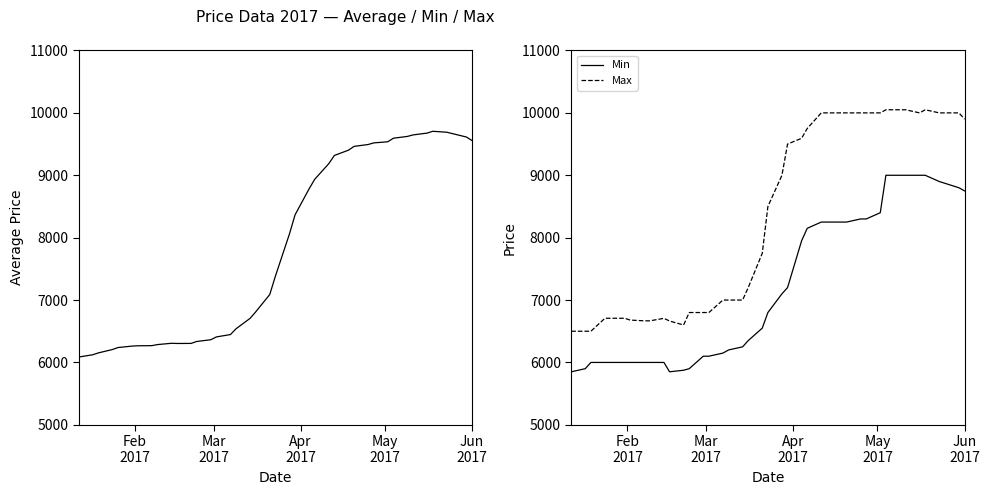

What is the difference between the maximum and minimum values in the Max series?

3550